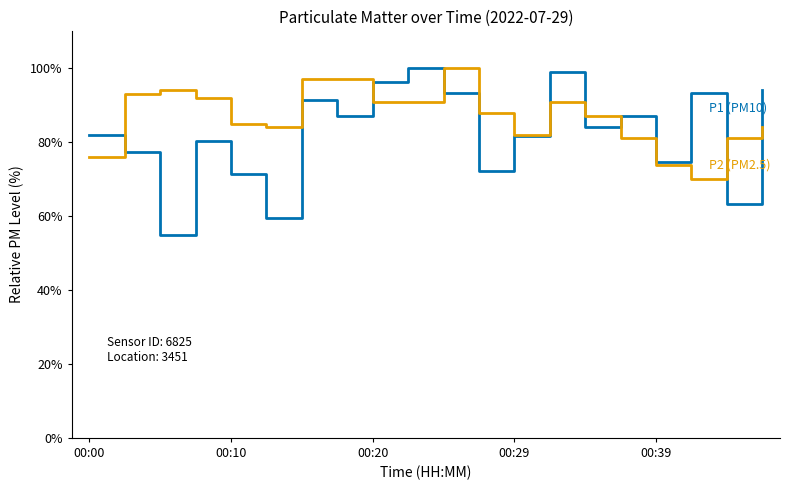

What is the greatest value displayed?

100.0